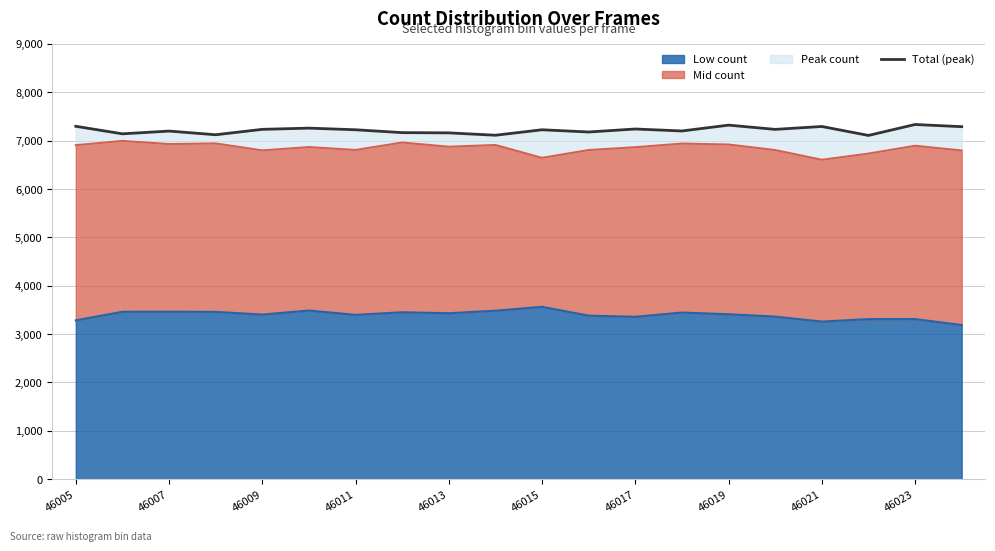

The chart shows a value of 4954 at 11. True or false?

False